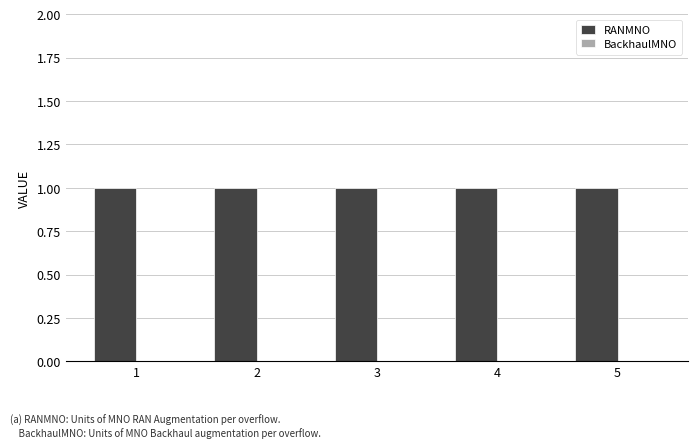

What is the maximum value shown in the chart?

1